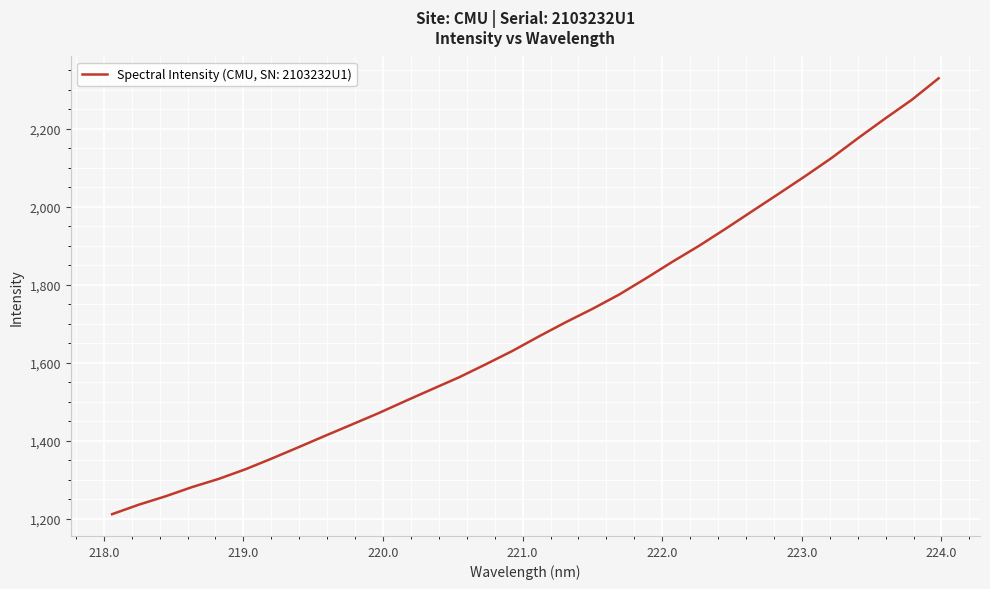

What is the difference between the maximum and minimum values?

1116.9